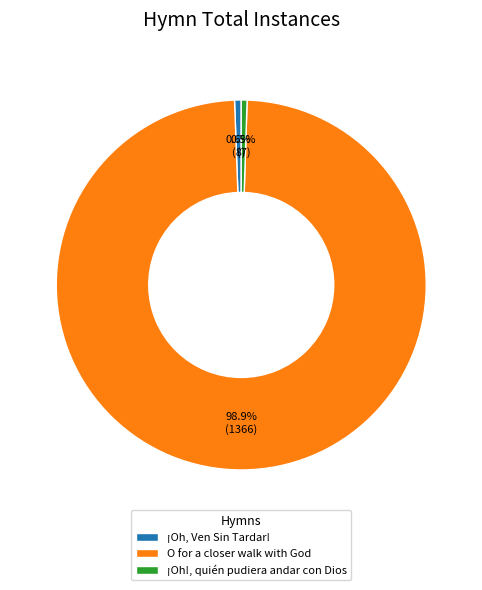

True or false: O for a closer walk with God accounts for 92% of the total.

False